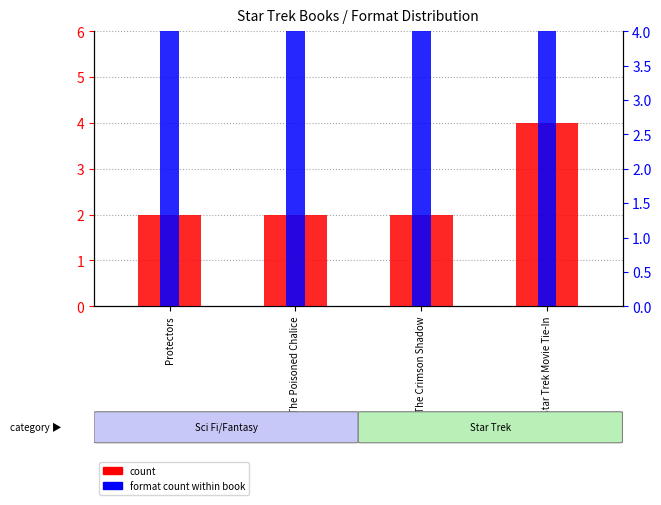

What is the sum of all count values?

10